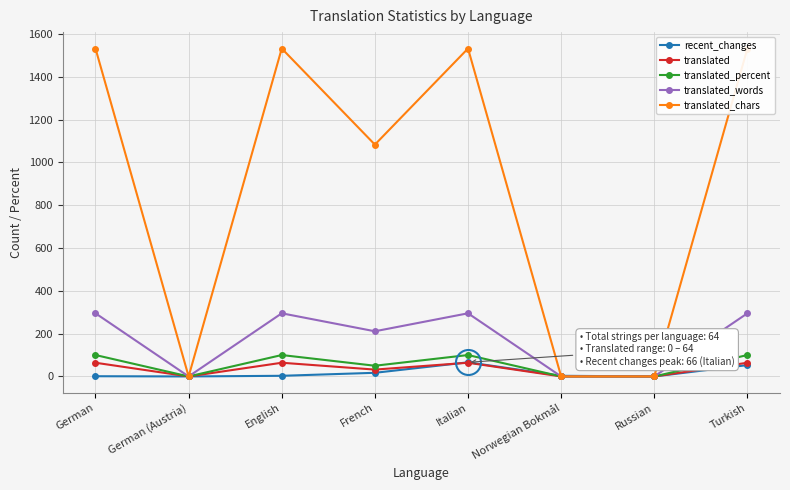

Is this an area chart (filled region under the line)?

No